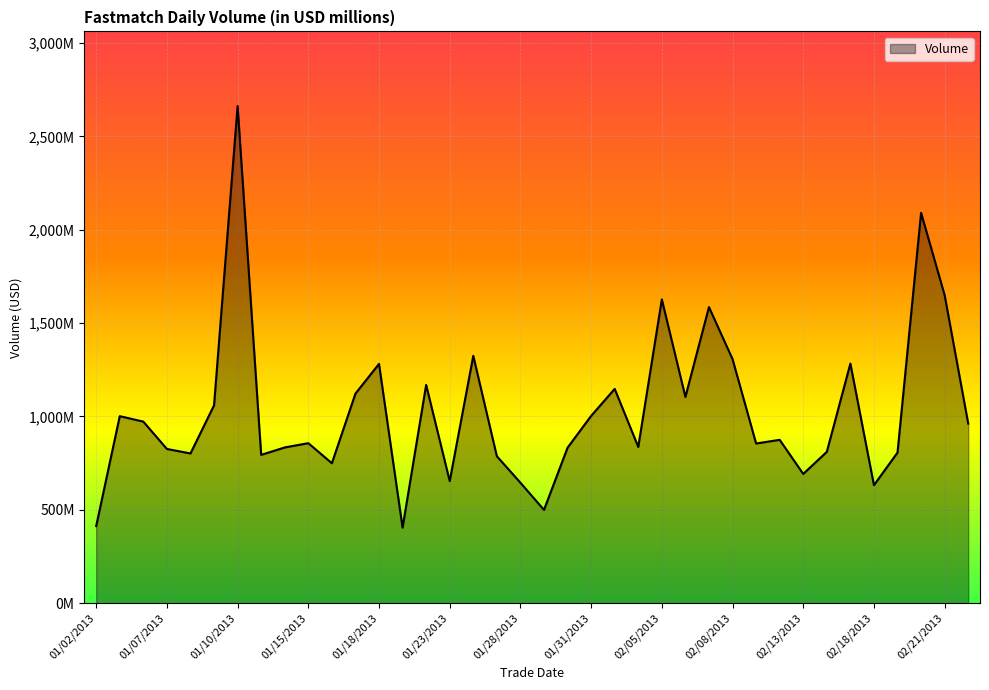

Which category has the highest value across all series?

01/10/2013